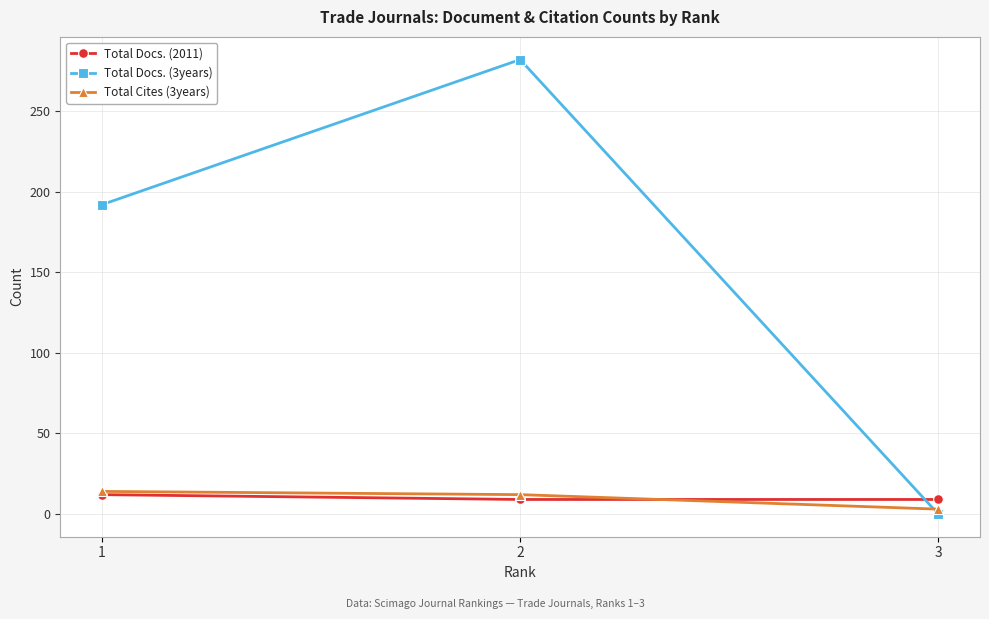

Does the chart have visible grid lines?

Yes